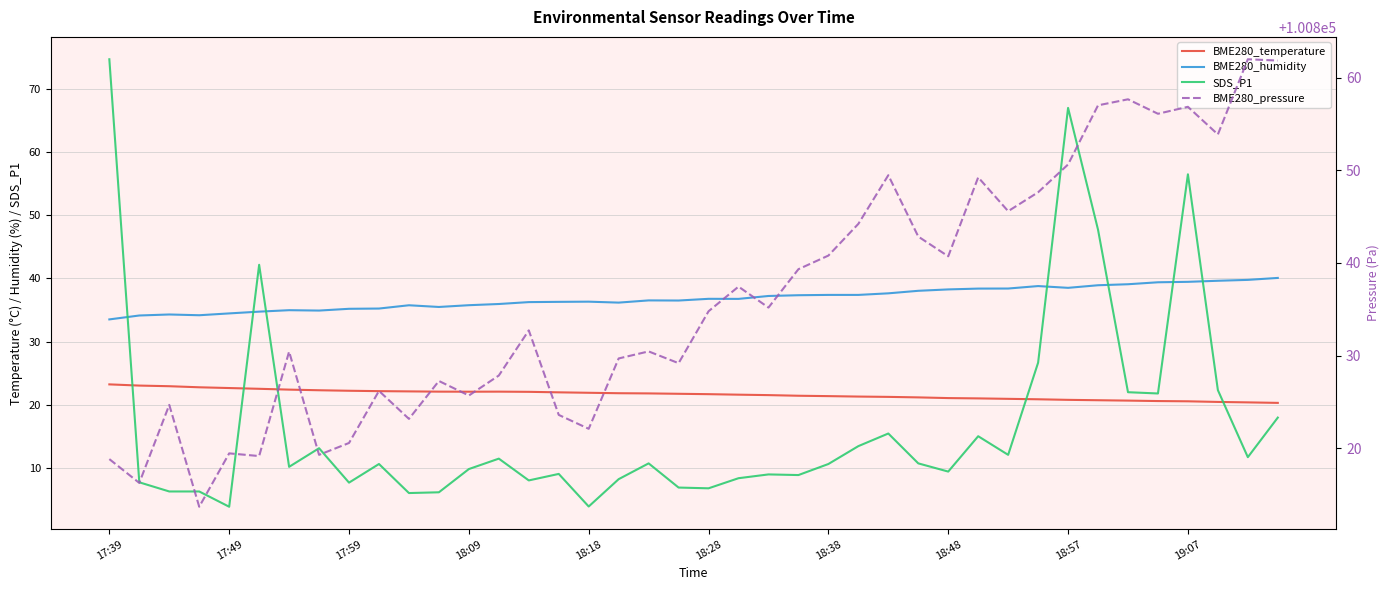

In BME280_temperature, how many points are lower than both neighbors (excluding endpoints)?

1